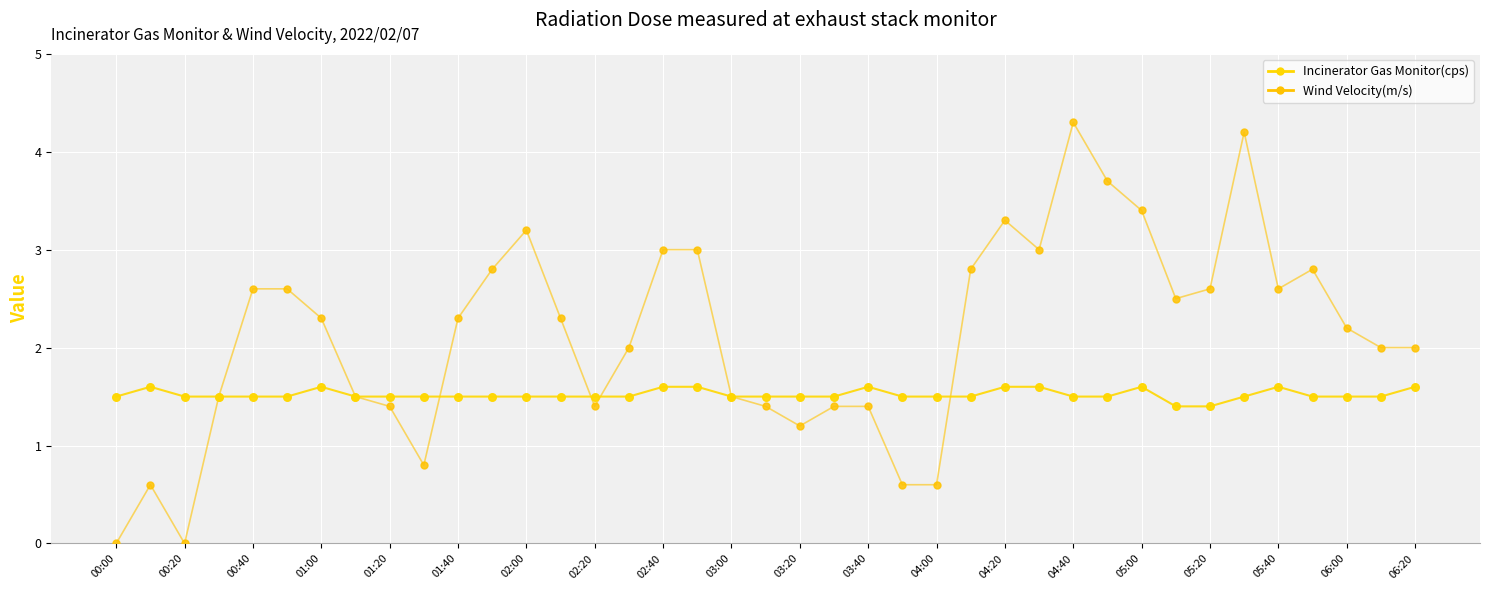

How many lines are shown in the chart?

2